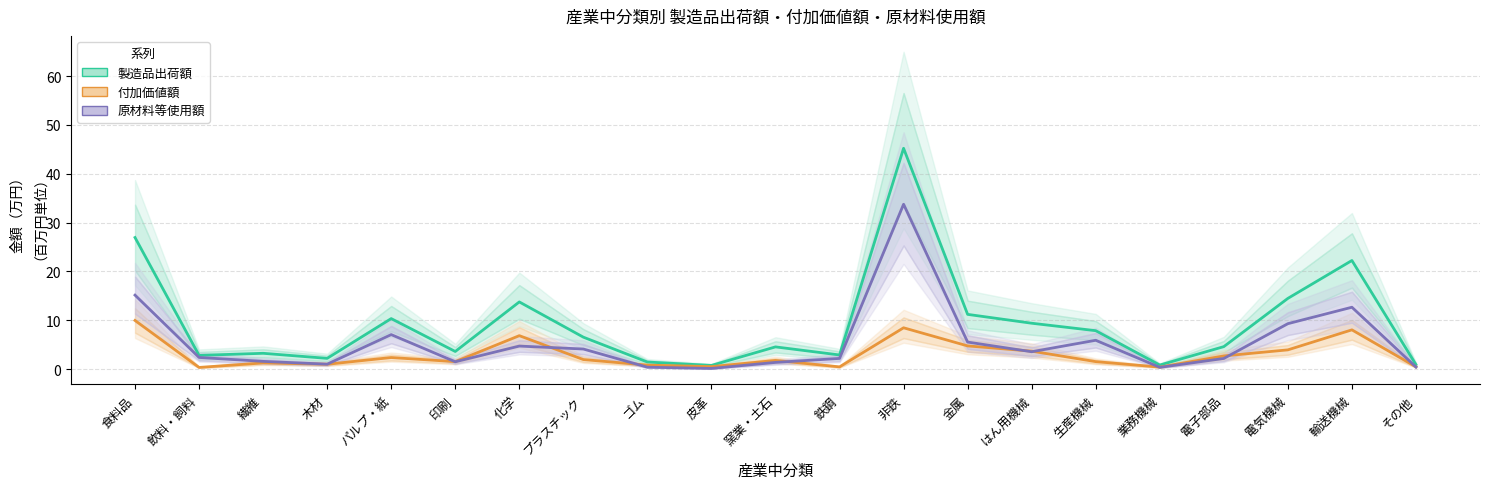

True or false: 製造品出荷額 and 原材料等使用額 cross at least once.

False